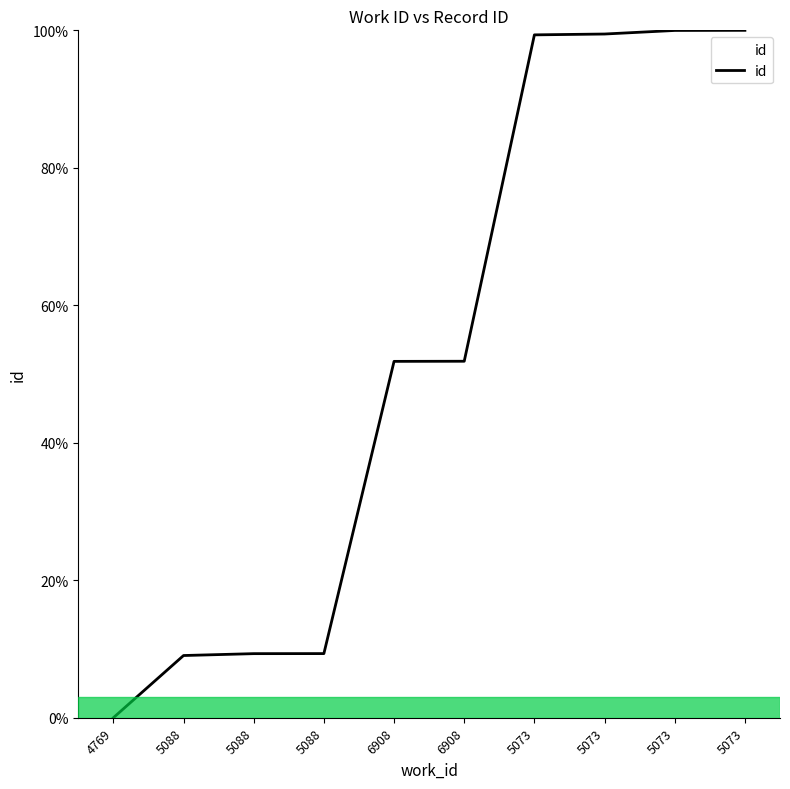

True or false: there are more than 2 points higher than both neighbors.

False